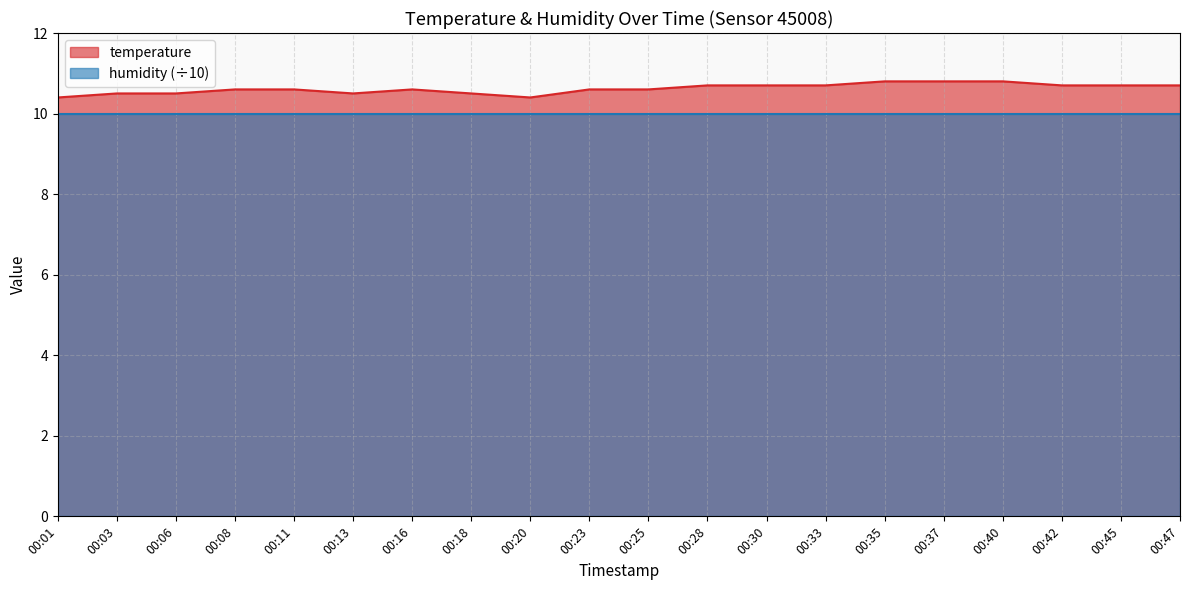

What is the value of the 2nd point from the left?

10.5